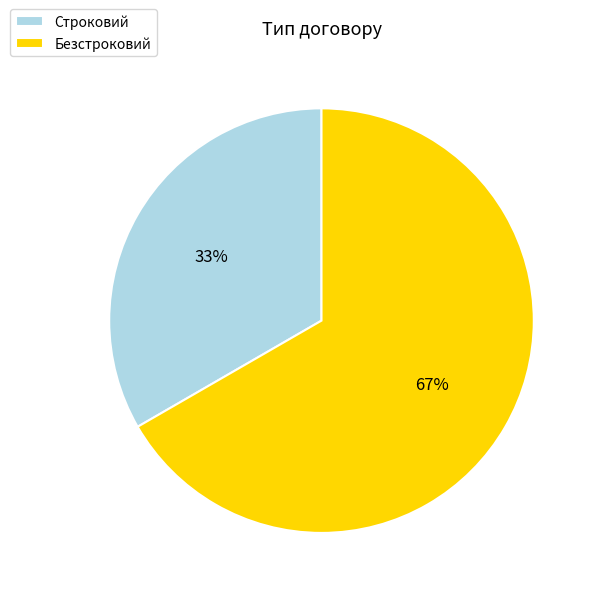

What is the ratio of the value at Безстроковий to the value at Строковий?

2.0